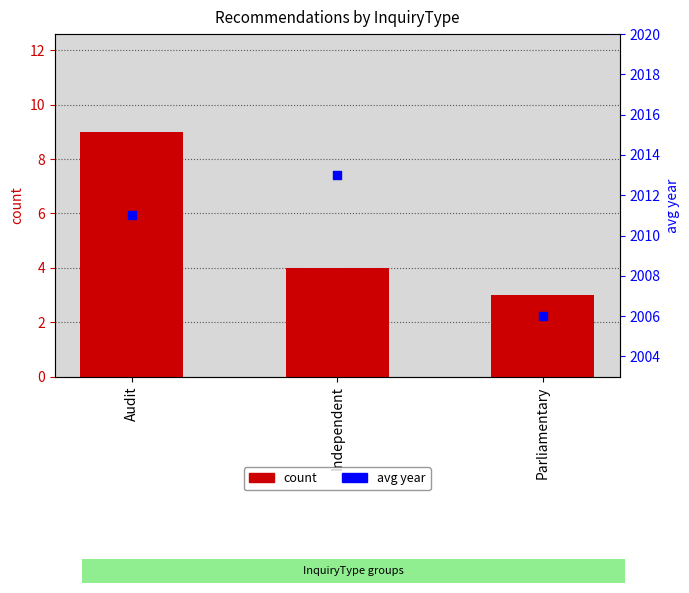

Is the value of count at Independent greater than the value of avg year at Audit?

No